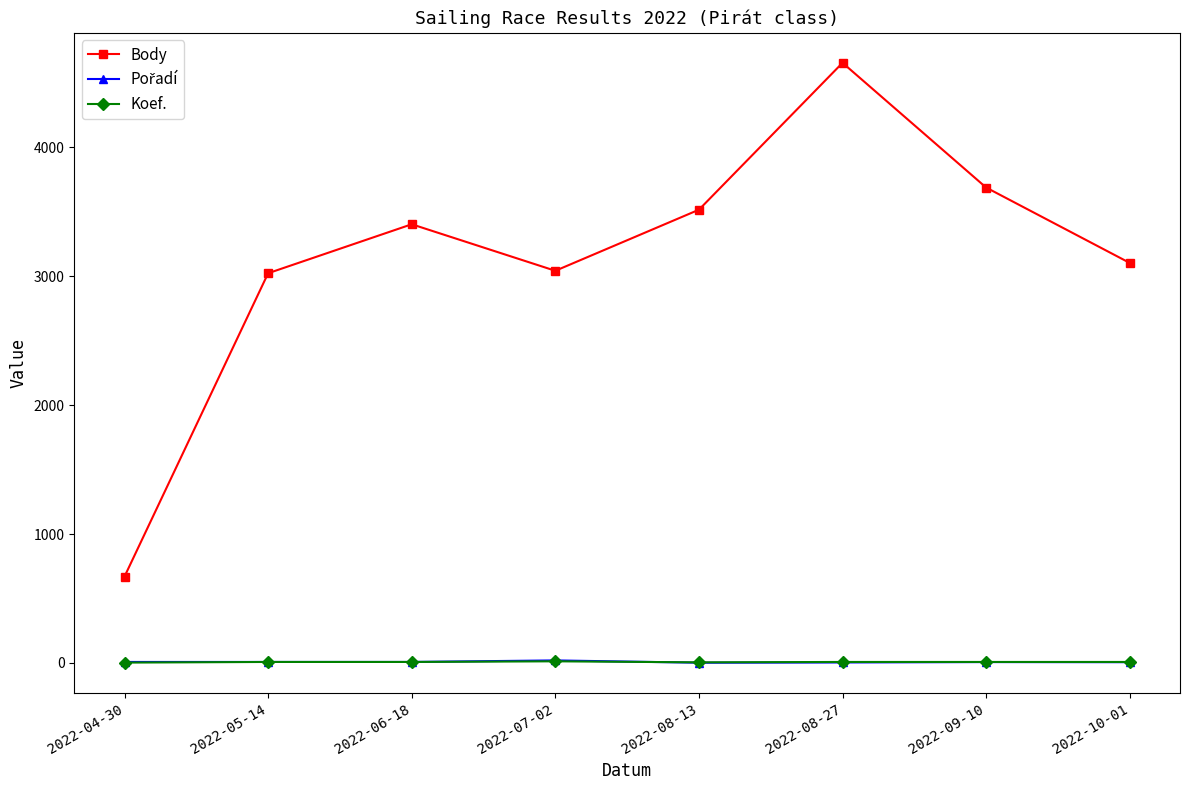

The value of Body at 2022-05-14 is 5233. True or false?

False